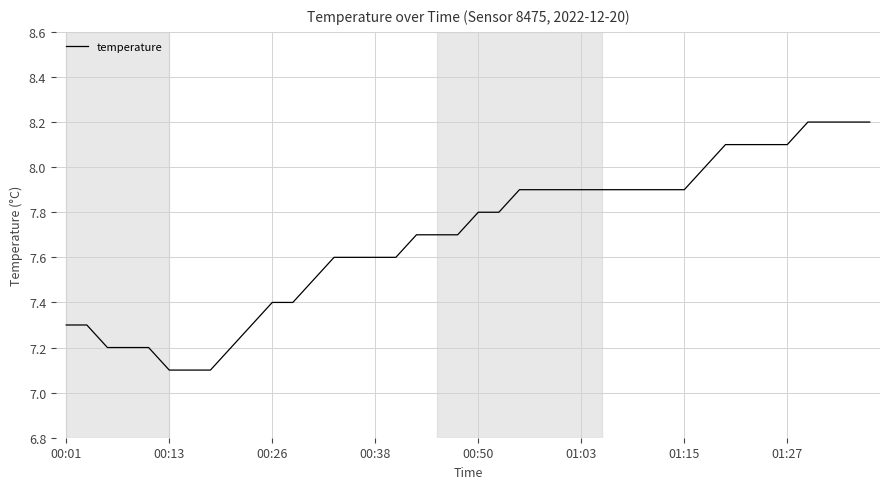

What is the difference between the maximum and minimum values?

1.1